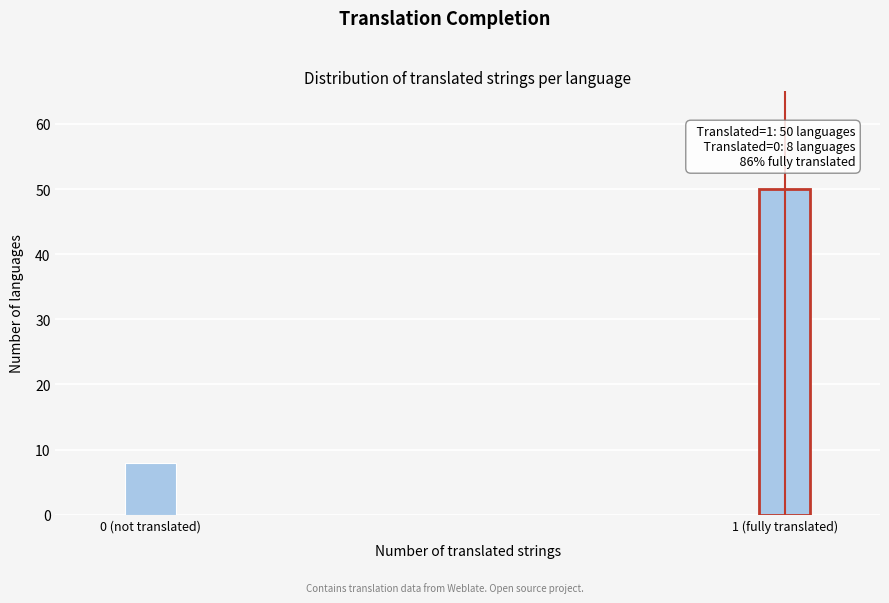

Reading left to right, what are all the values shown in this chart?

0 (not translated)=8	1 (fully translated)=50